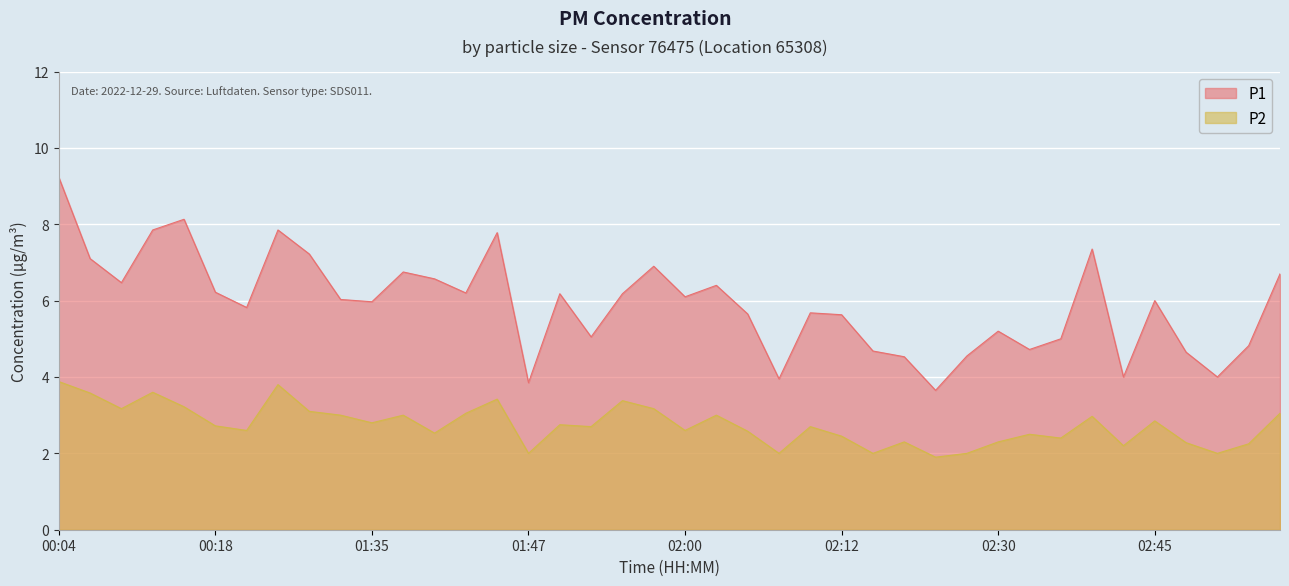

What is the smallest value displayed?

1.9